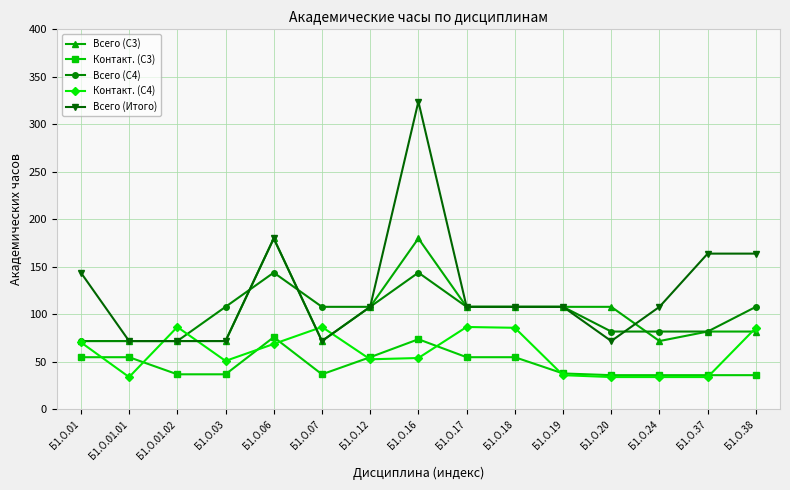

What is the value of the Всего (С3) point at the 12th from the left?

108.0